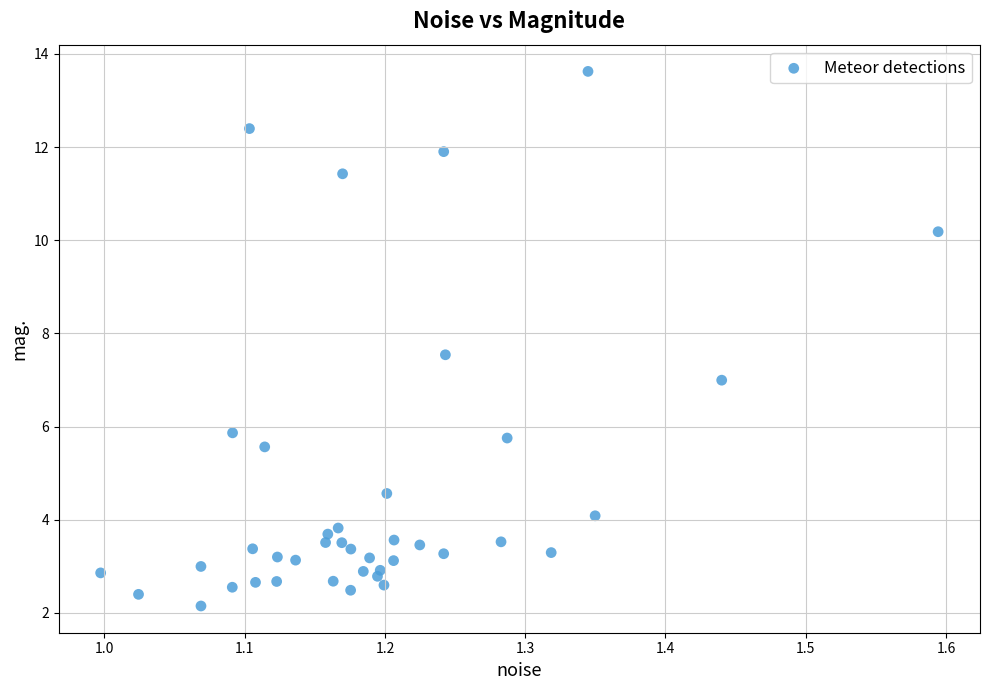

What is the range of Y values (max minus min)?

11.5